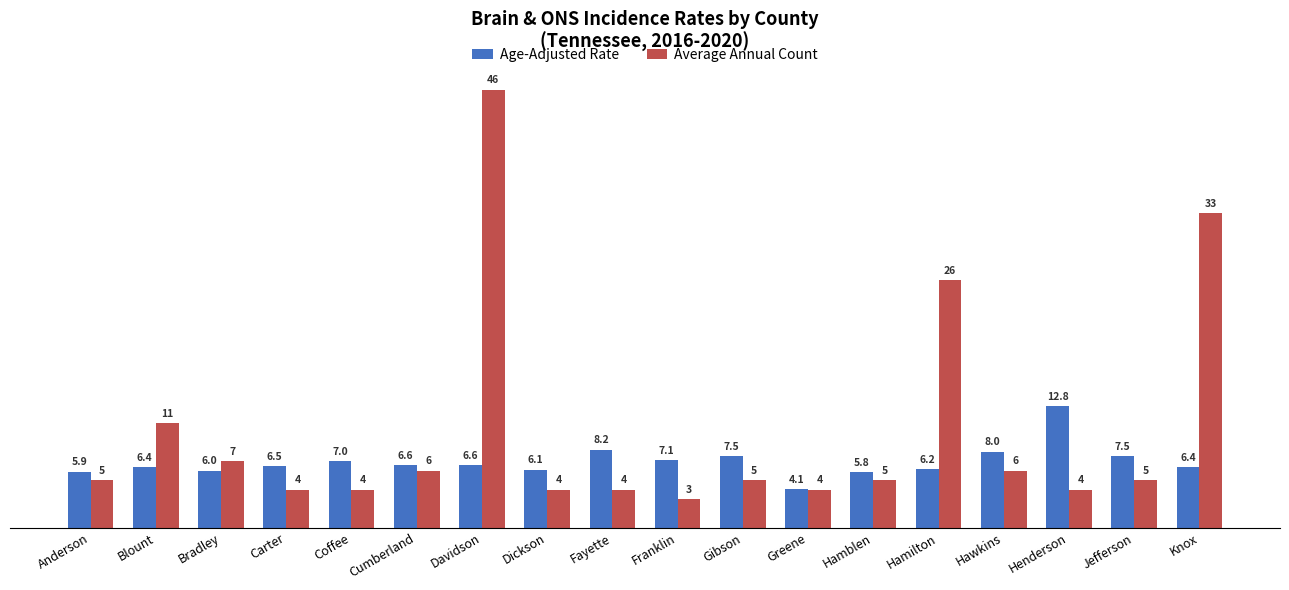

What are all the series names shown in the legend?

Age-Adjusted Rate, Average Annual Count